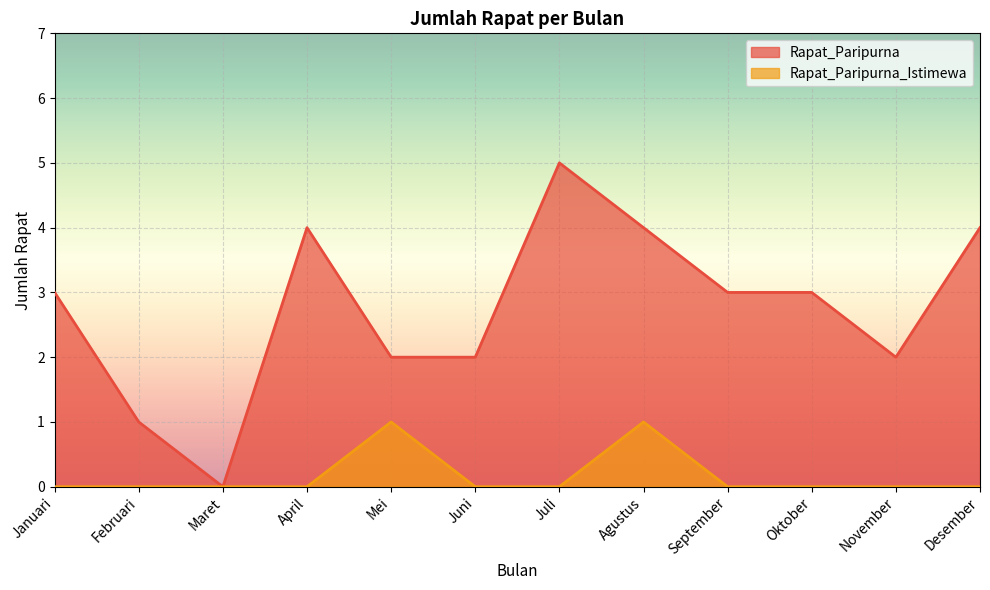

Rank the series by their maximum value, from lowest to highest.

Rapat_Paripurna_Istimewa, Rapat_Paripurna